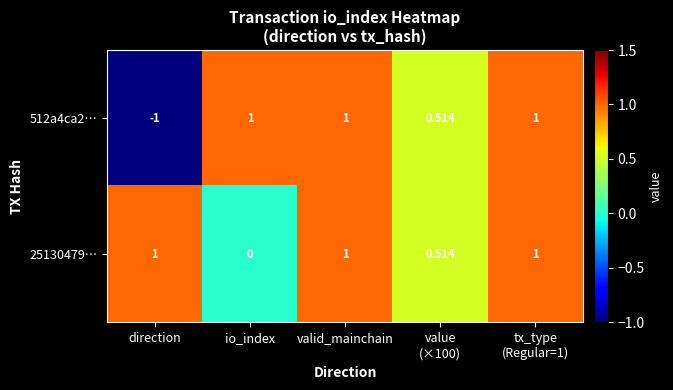

Which category has the lowest value in the 25130479… series?

io_index